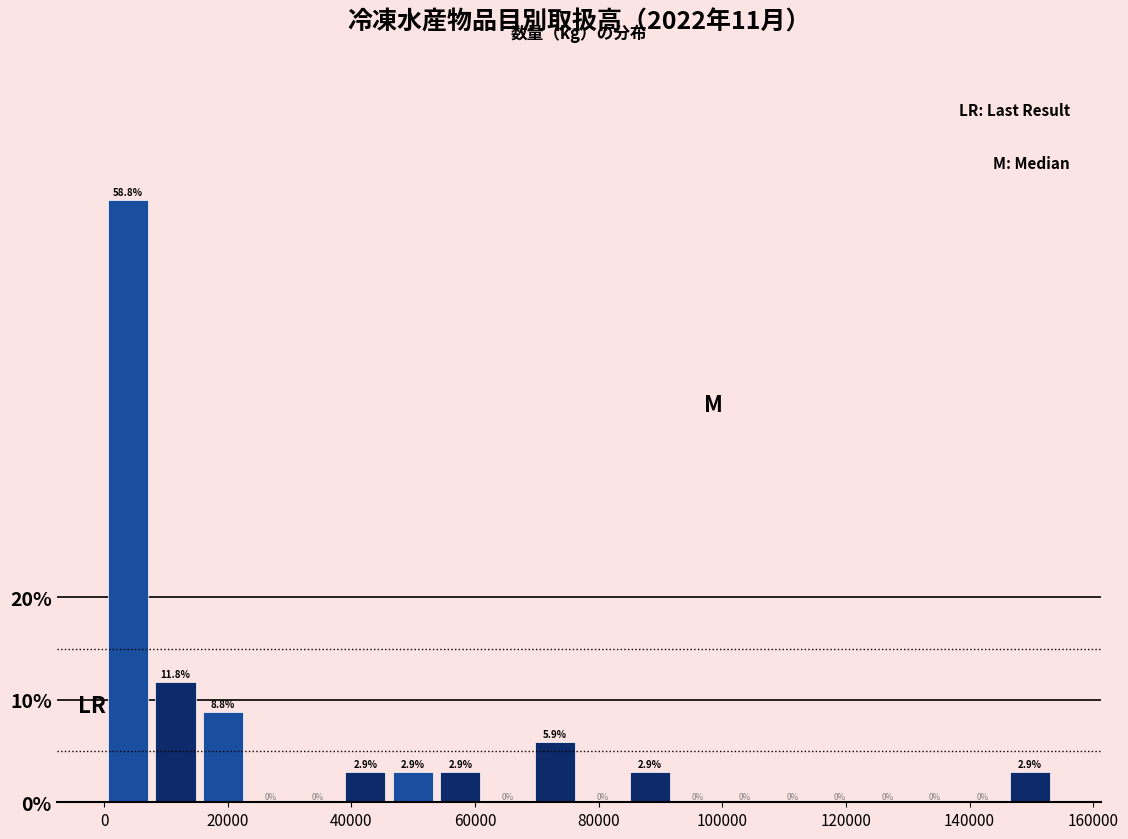

Read against the x-axis, roughly where is the centre of the tallest bar?

4000